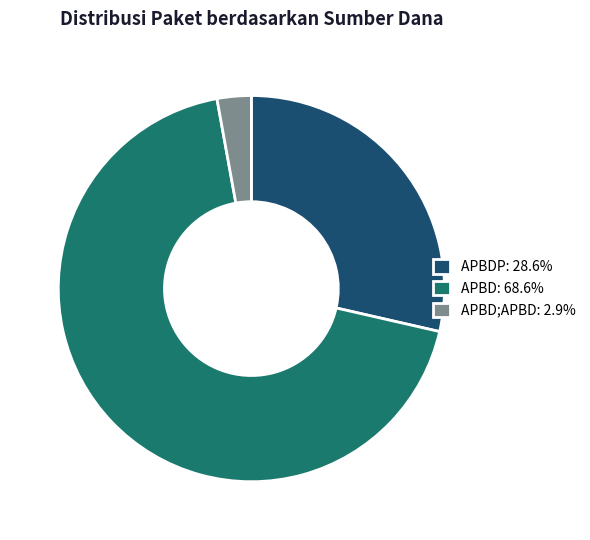

Combined, do APBD;APBD: 2.9% and APBD: 68.6% account for over 50%?

Yes